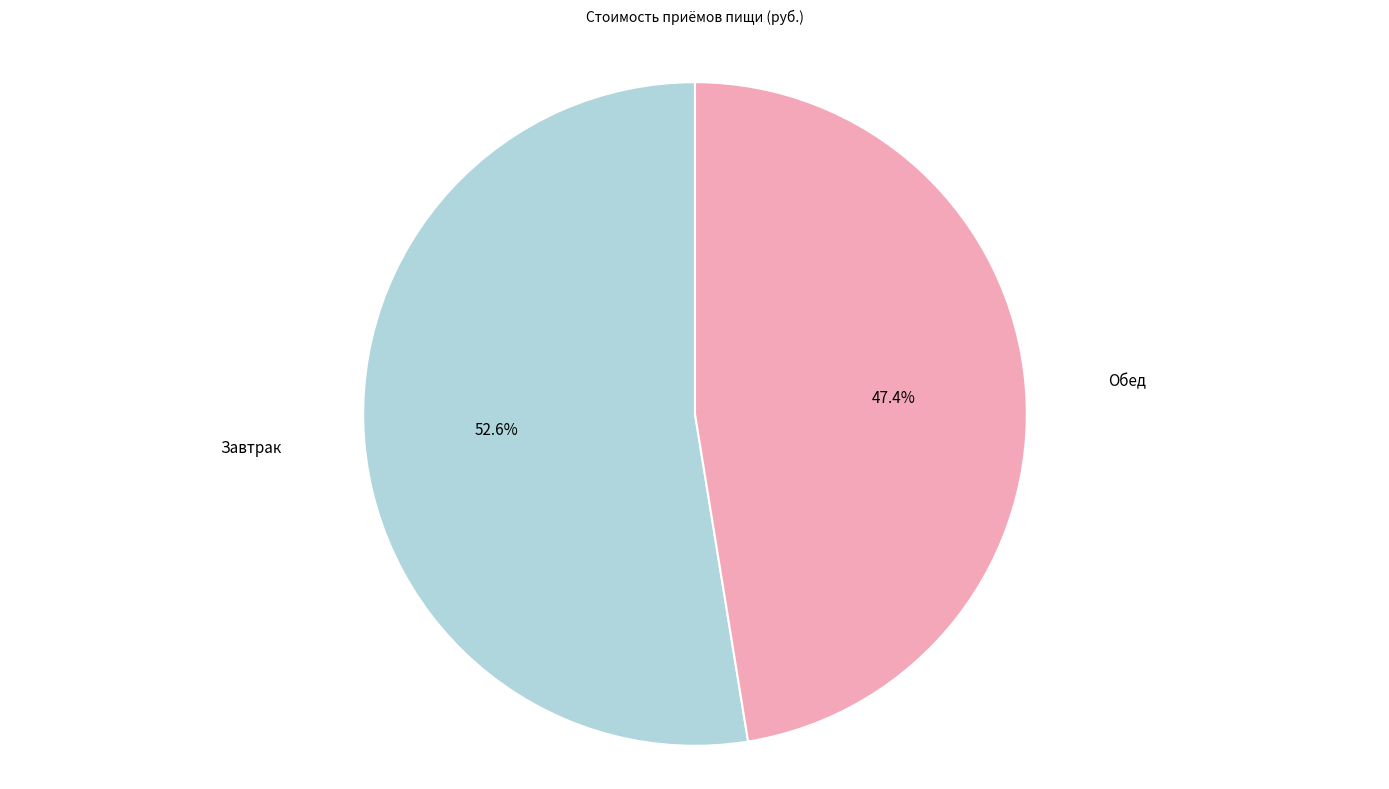

To the nearest percent, what percentage of the pie is Обед?

47%